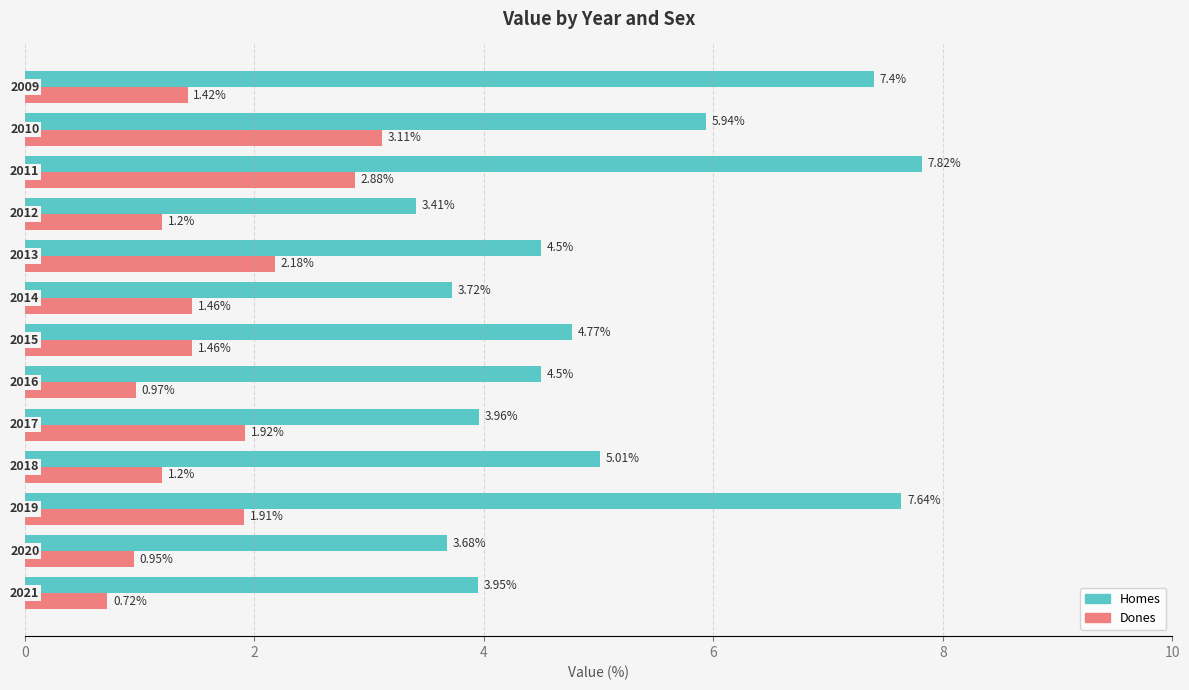

Which series has the largest total across all categories?

Homes